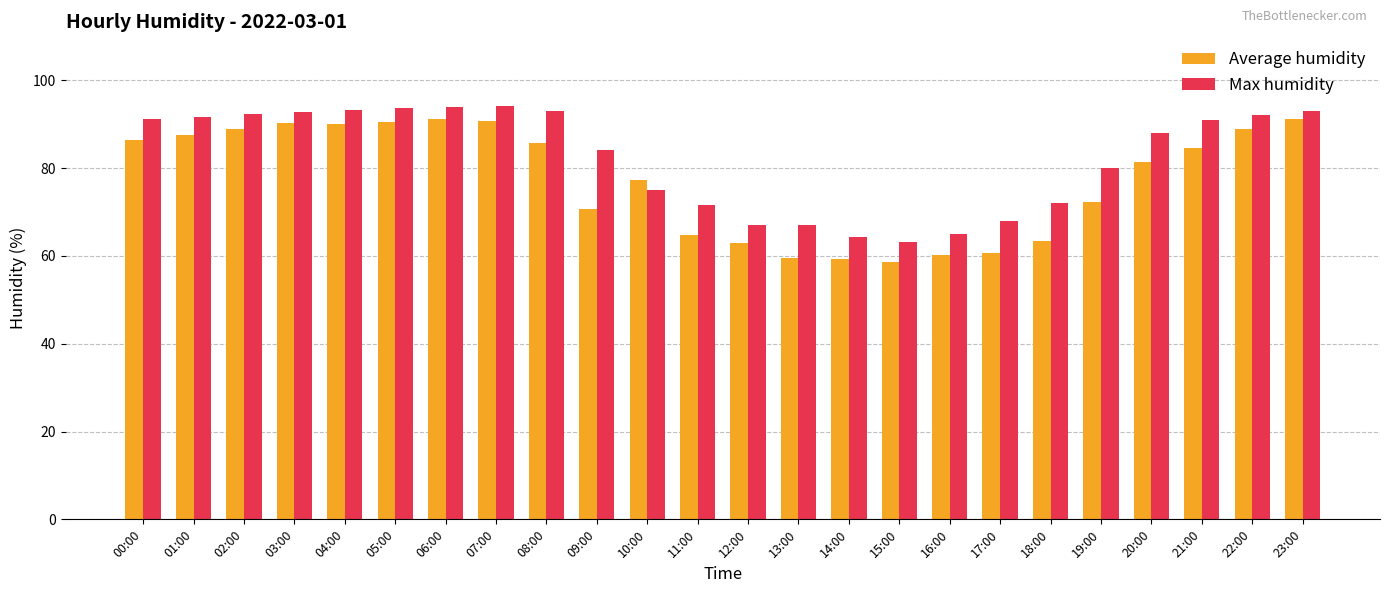

What is the difference between the maximum and minimum values in the Average humidity series?

32.6